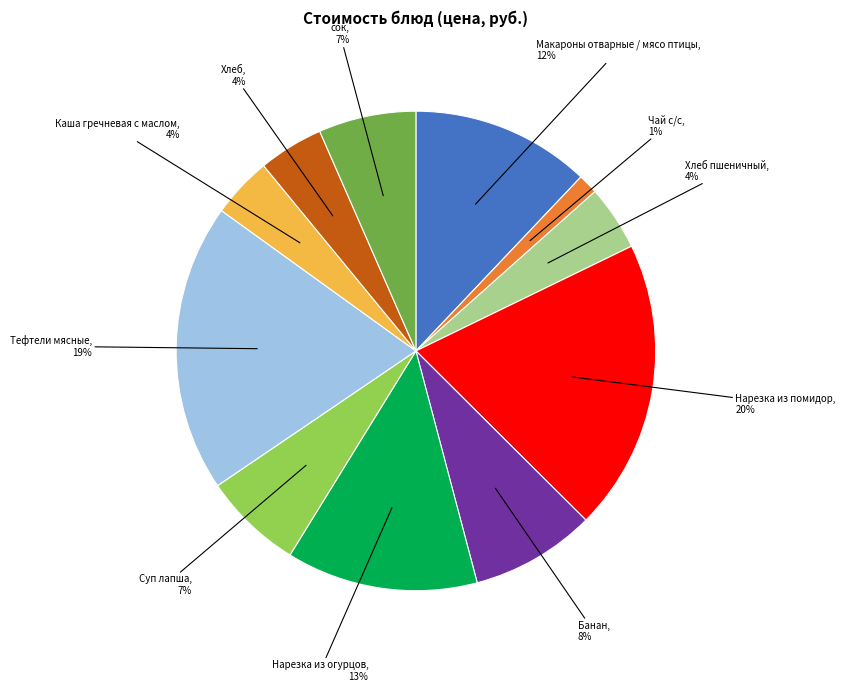

Count the number of slices in the pie.

11